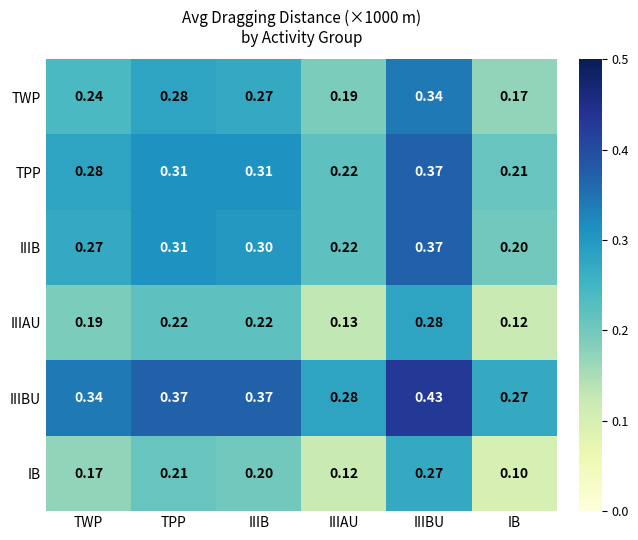

At which label is IIIB closest to 0?

IB